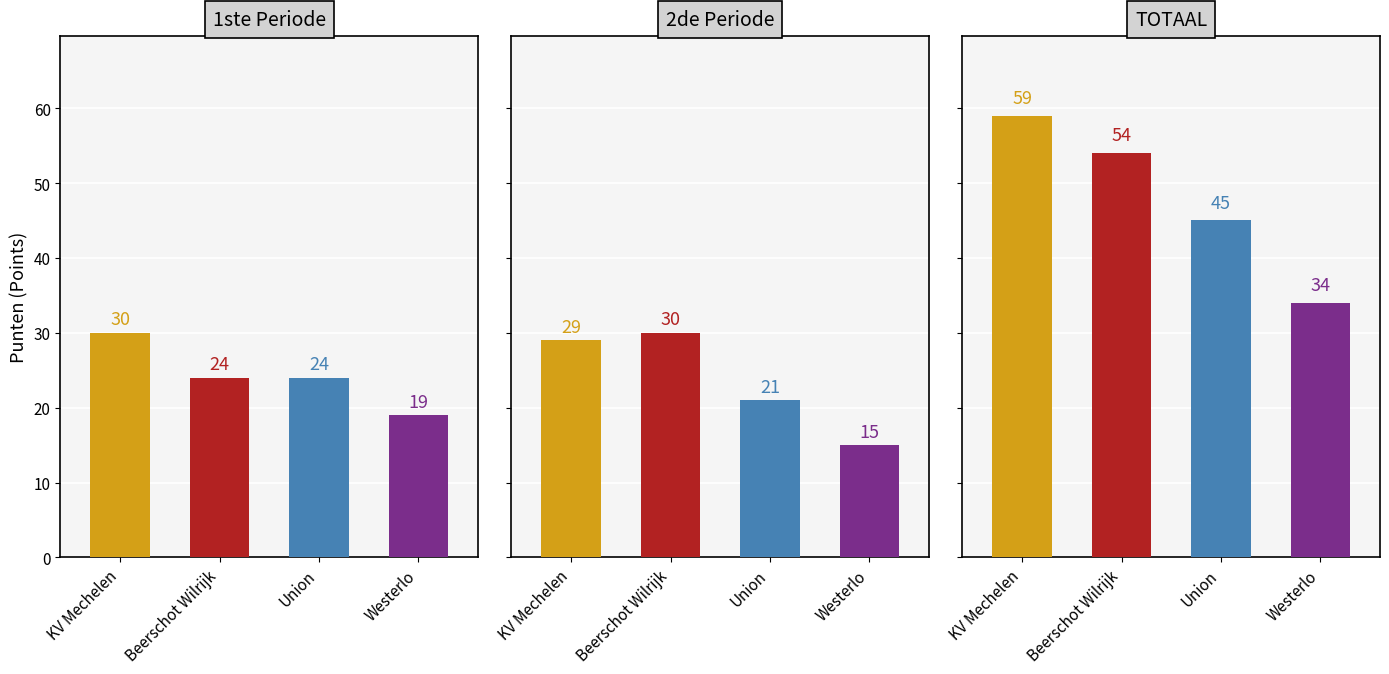

Which series has the widest spread of values?

TOTAAL